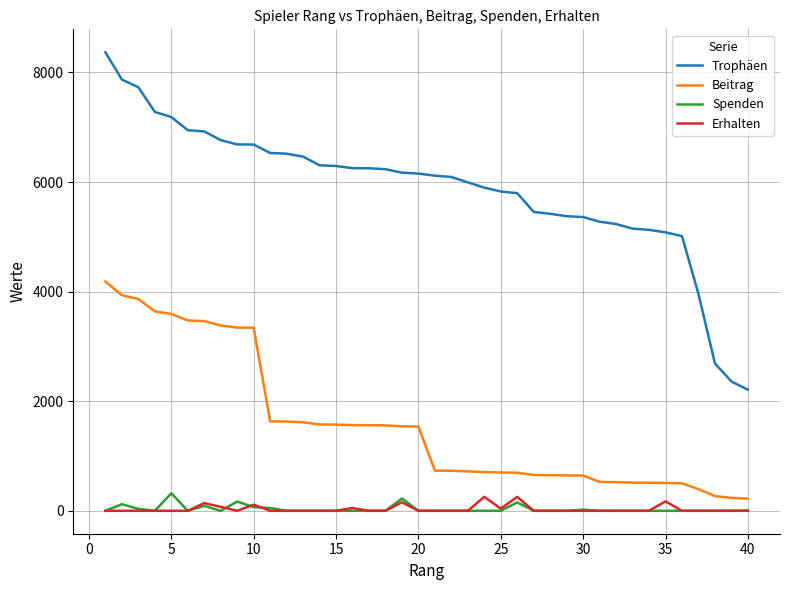

True or false: Spenden and Beitrag cross at least once.

False